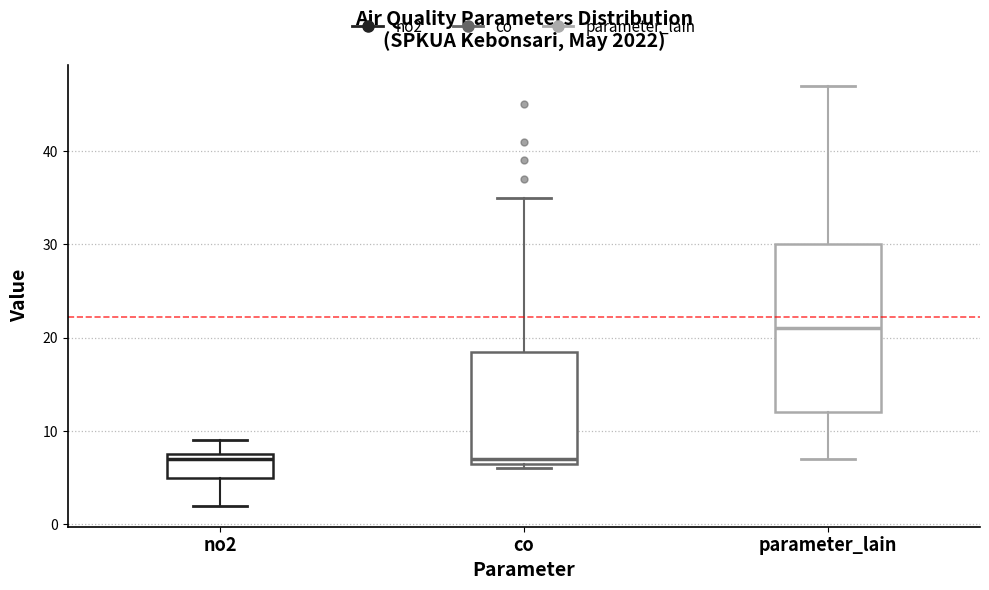

Where does the upper whisker of the box for no2 end on the y-axis? The values are not printed on the chart, so give them approximately, as read against the axis.

9